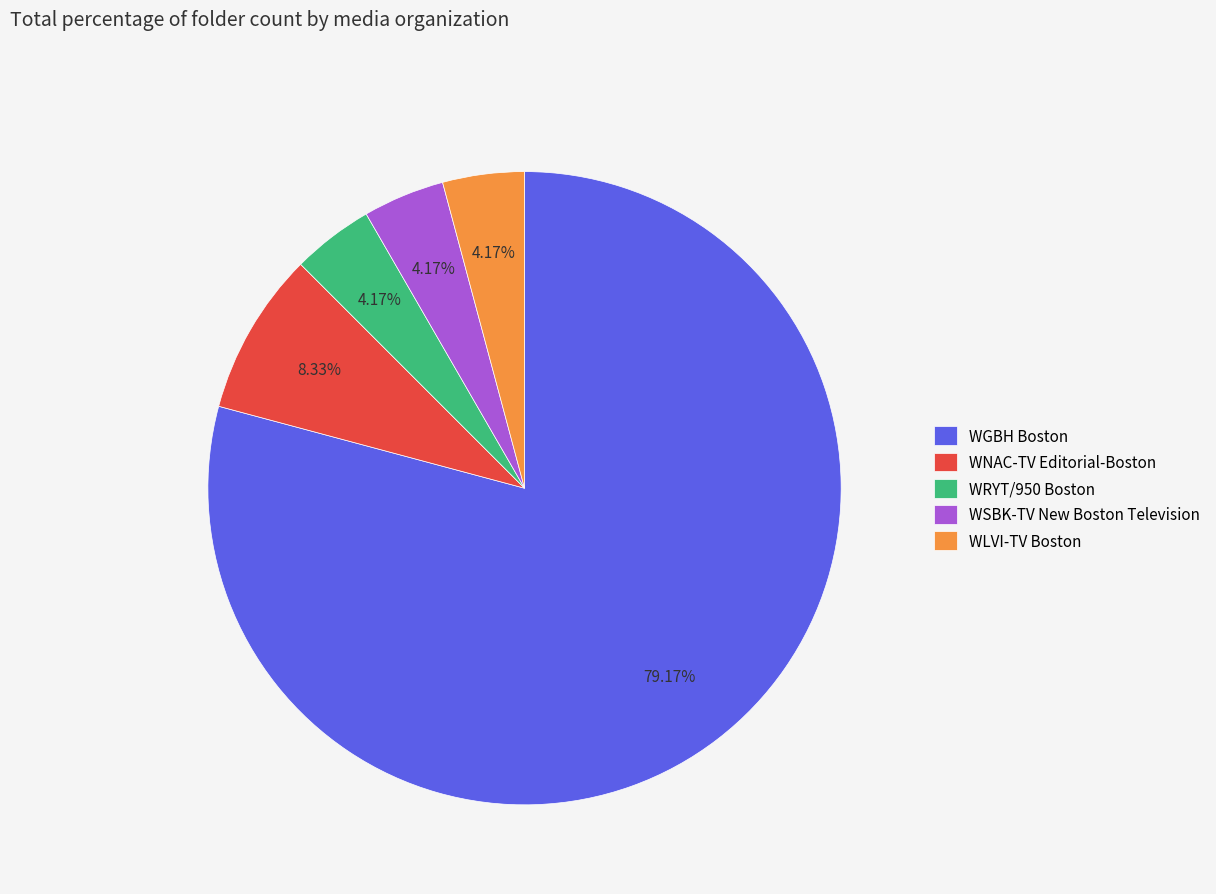

Which slice is the largest?

WGBH Boston